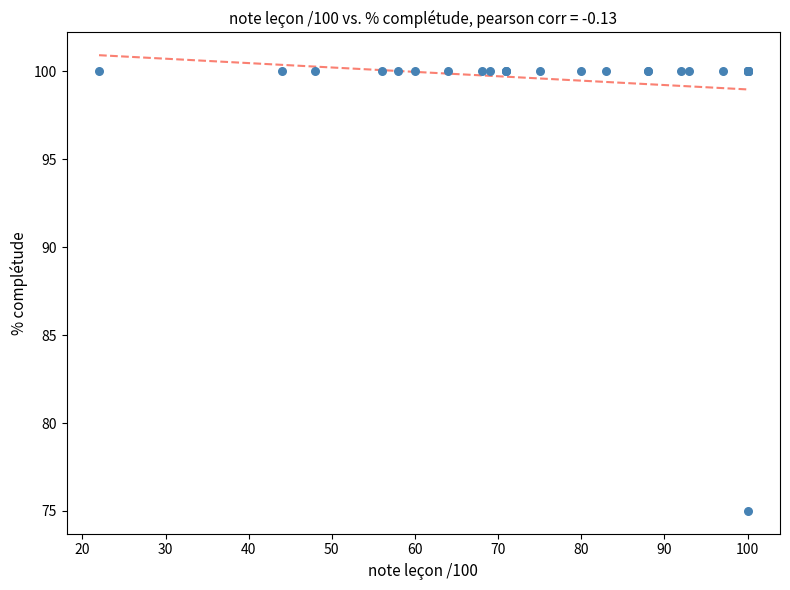

What Y value in the scatter plot is closest to 87?

75